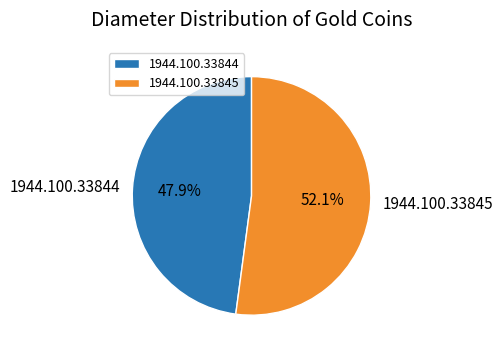

How many slices are in this pie chart?

2